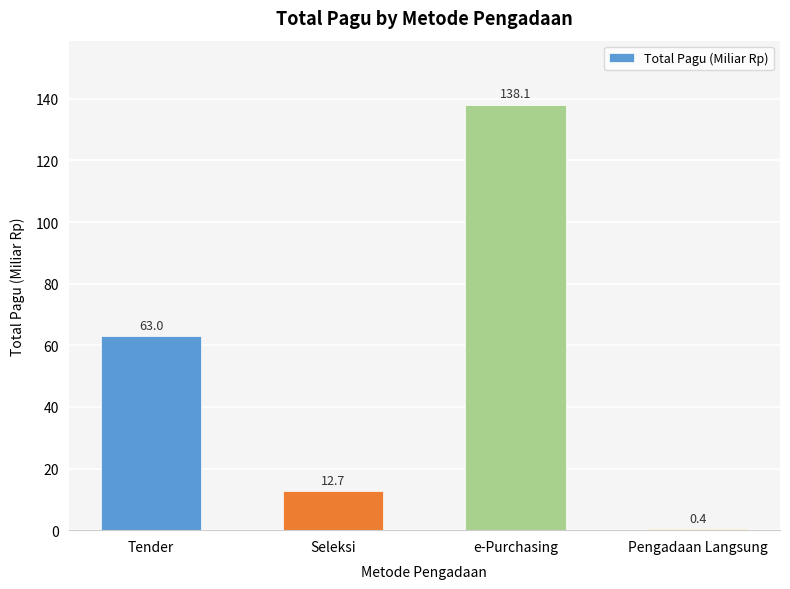

Reading right to left, extract all data points from this chart.

0.4	138.1	12.7	63.0